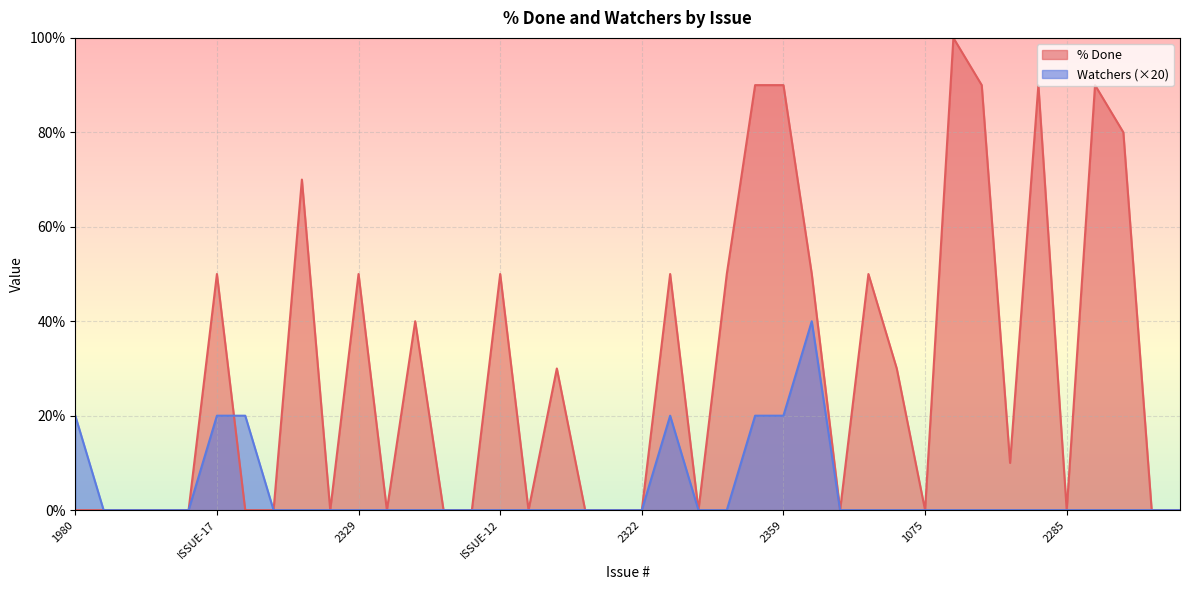

True or false: % Done and Watchers intersect in this chart.

True